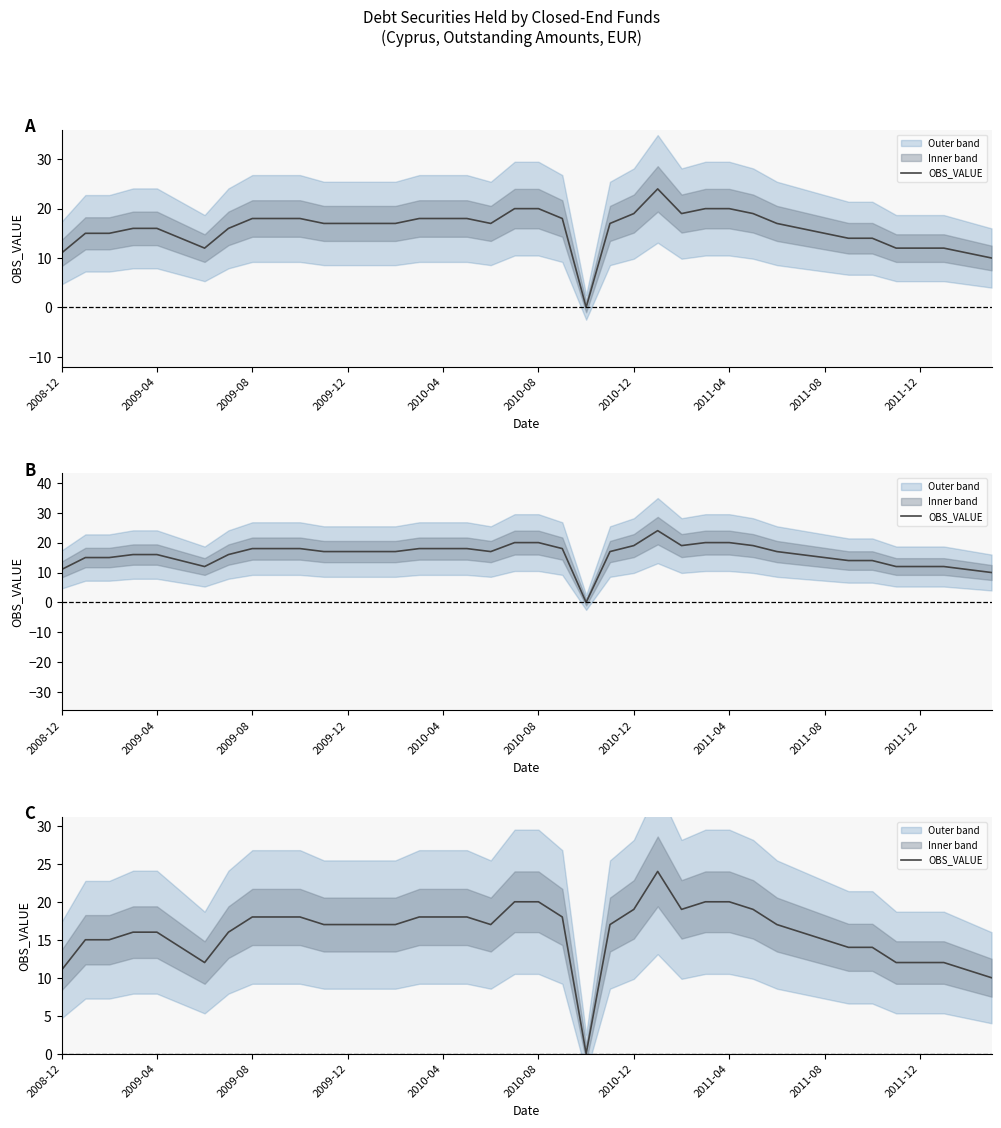

How many points are lower than both their immediate neighbors (excluding endpoints)?

4